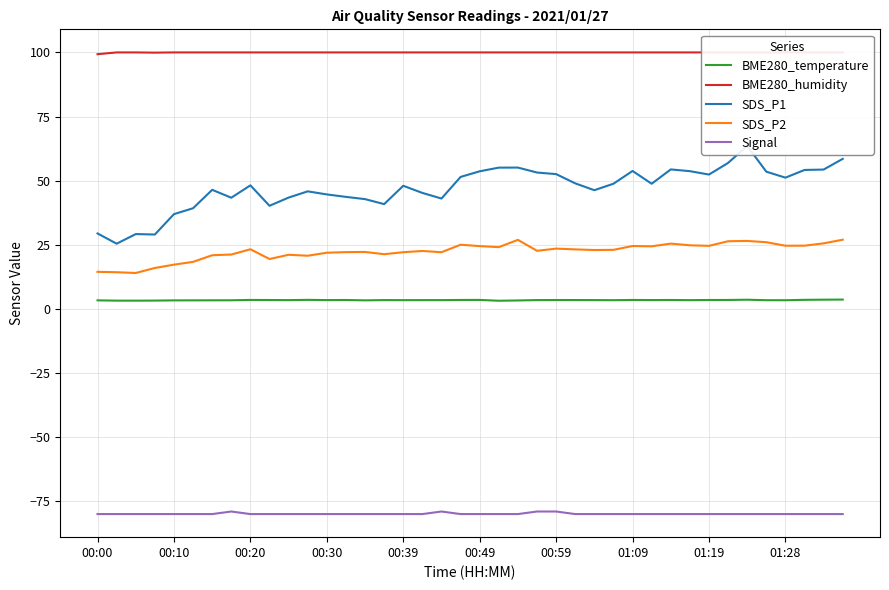

Is this an area chart (filled region under the line)?

No